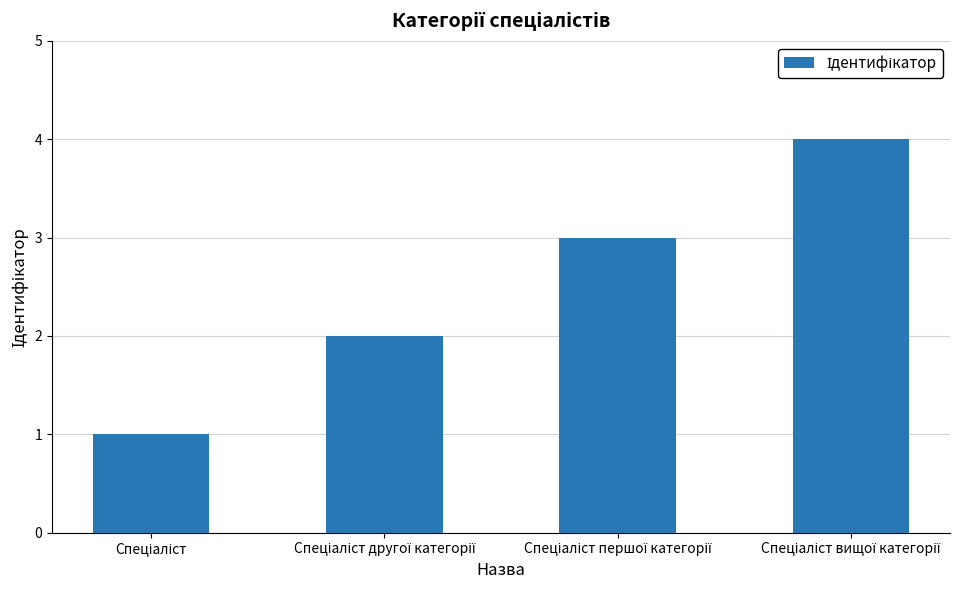

What is the difference between the maximum and minimum values?

3